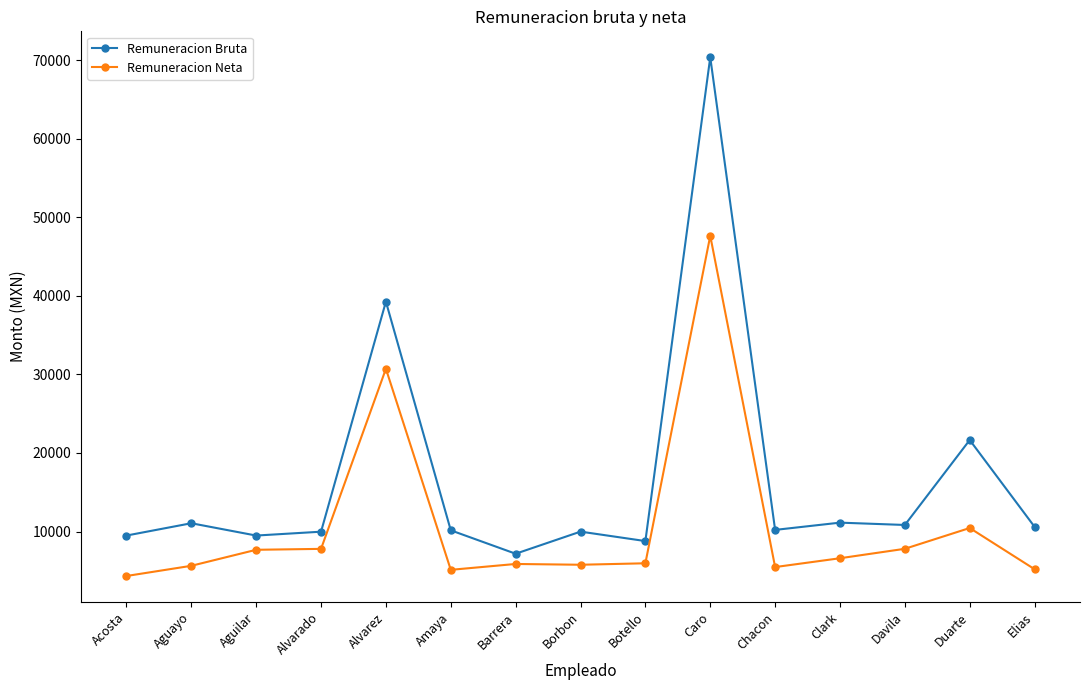

Which series has the largest total across all categories?

Remuneracion Bruta